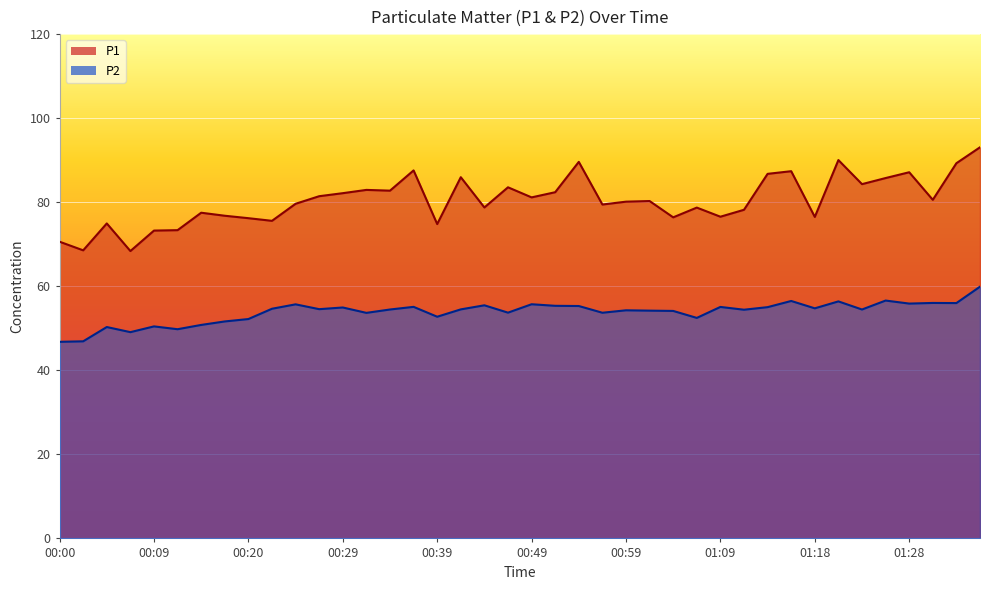

True or false: P2 and P1 intersect in this chart.

False